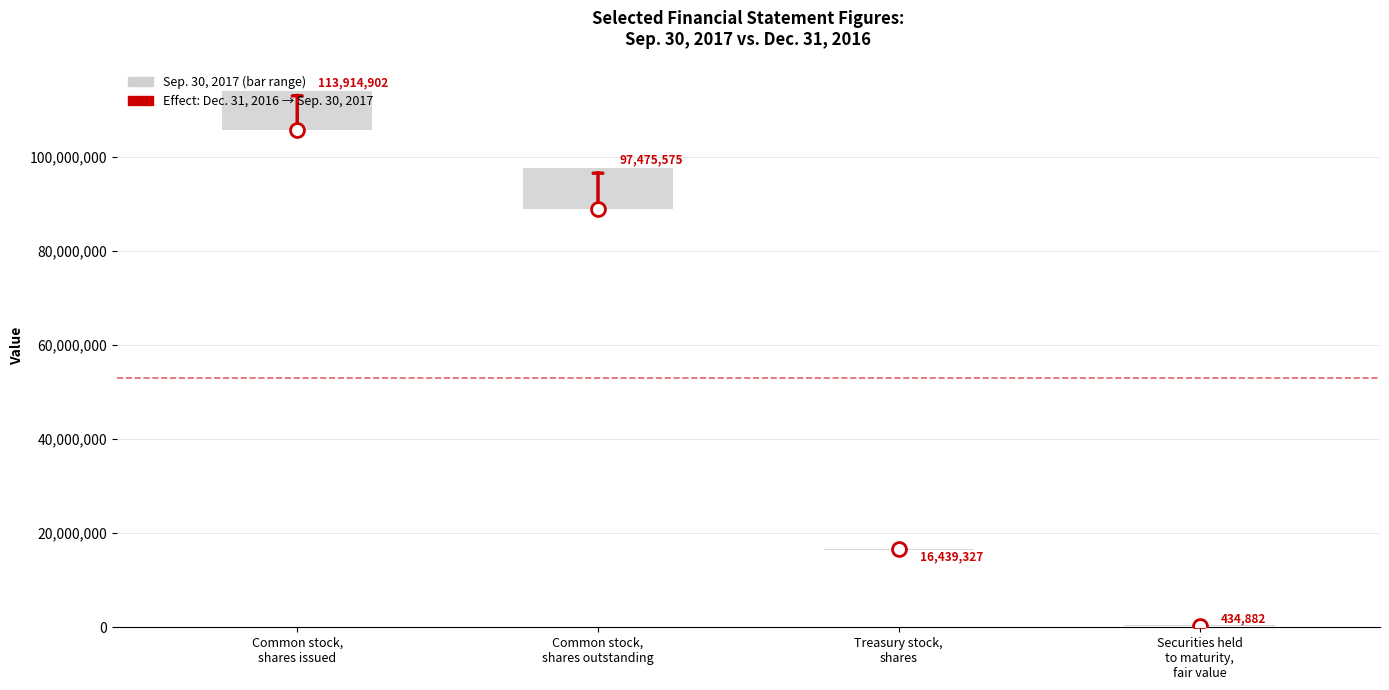

At Securities held
to maturity,
fair value, list the series in order from smallest to largest.

Dec. 31, 2016, Sep. 30, 2017